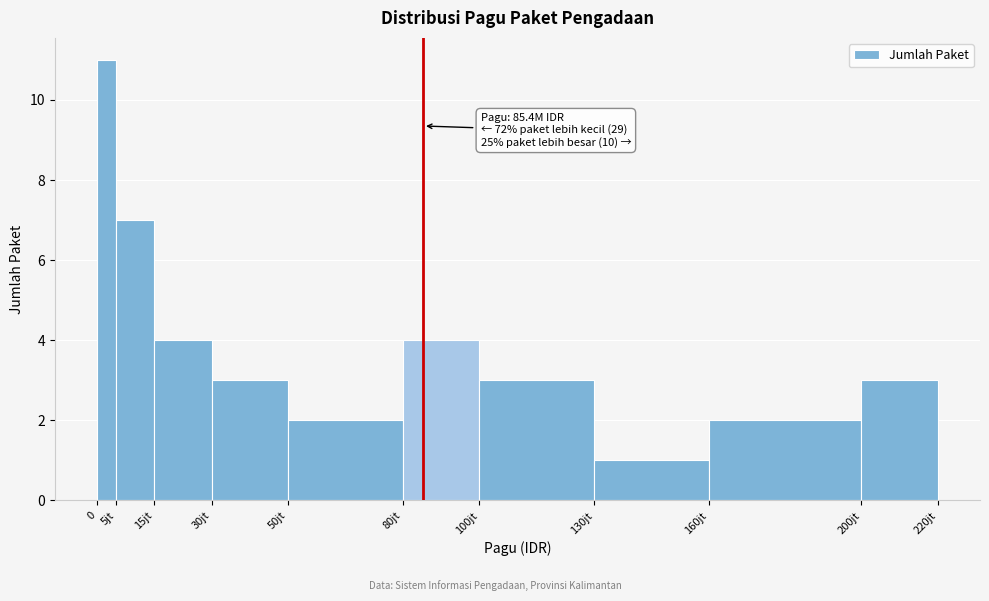

Reading right to left, list all the values displayed in this chart.

200jt=3	160jt=2	130jt=1	100jt=3	80jt=4	50jt=2	30jt=3	15jt=4	5jt=7	0=11